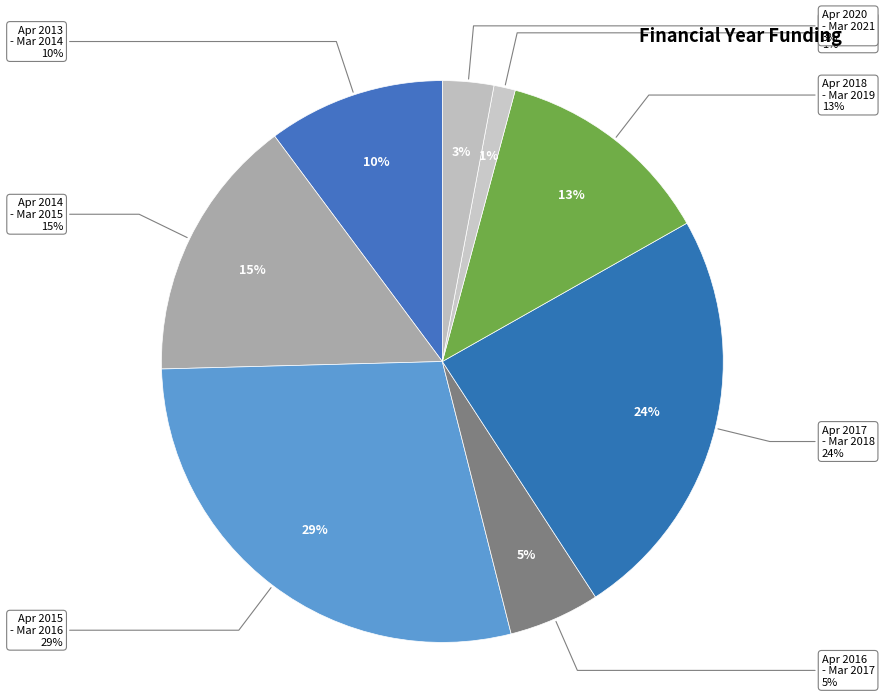

Which category has the biggest portion of the pie?

April 2015 - March 2016